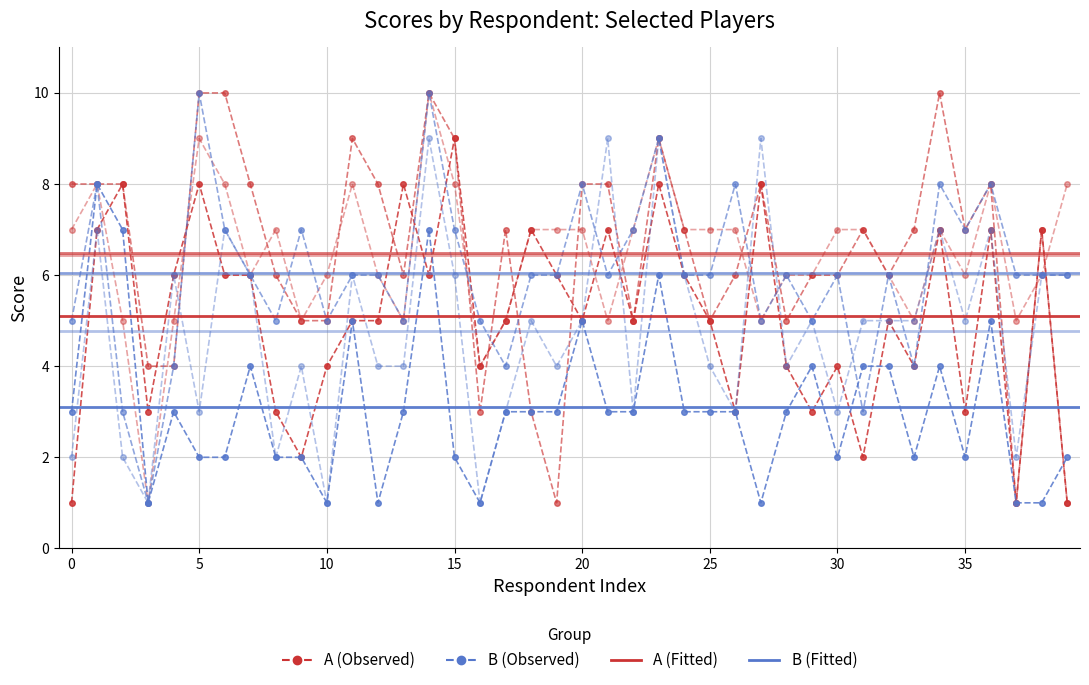

What is the label of the 5th point from the right?

35